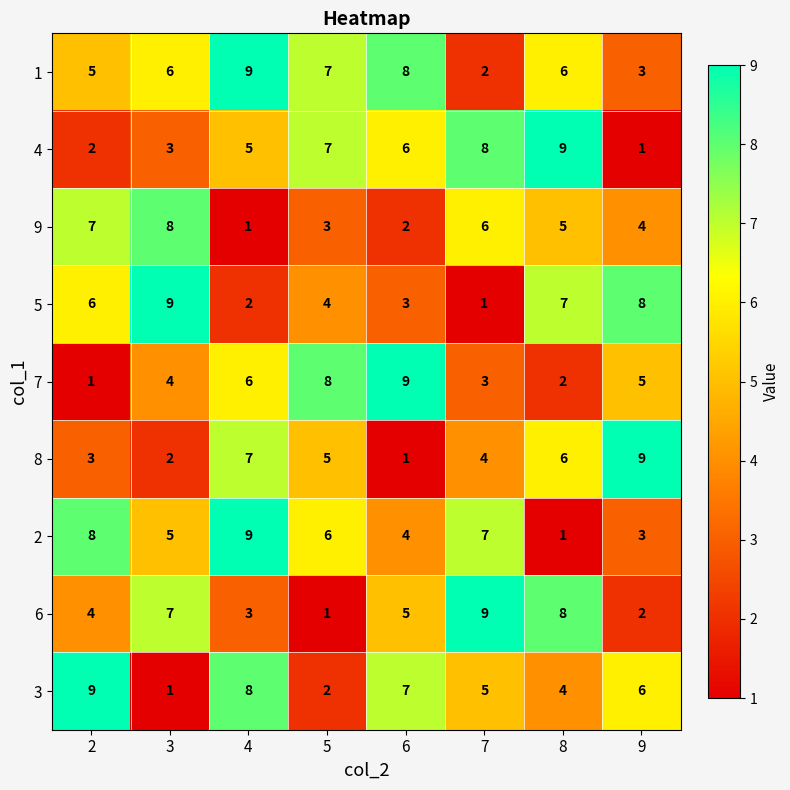

What is the maximum value shown in the chart?

9